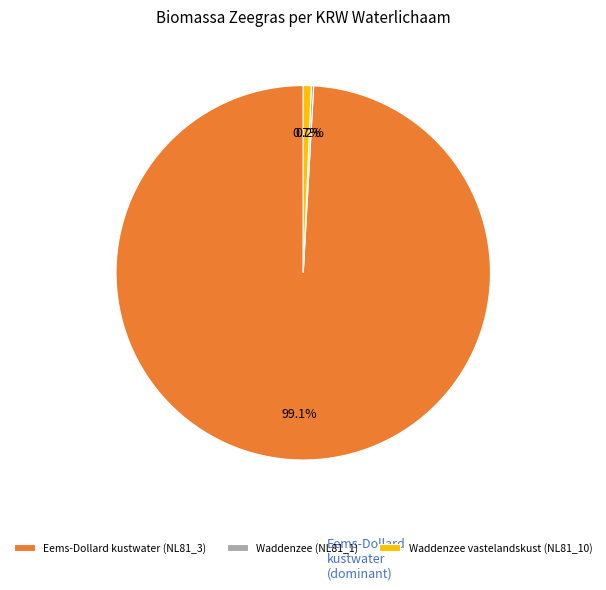

Is it true that Eems-Dollard kustwater (NL81_3) is 99% of the pie?

True